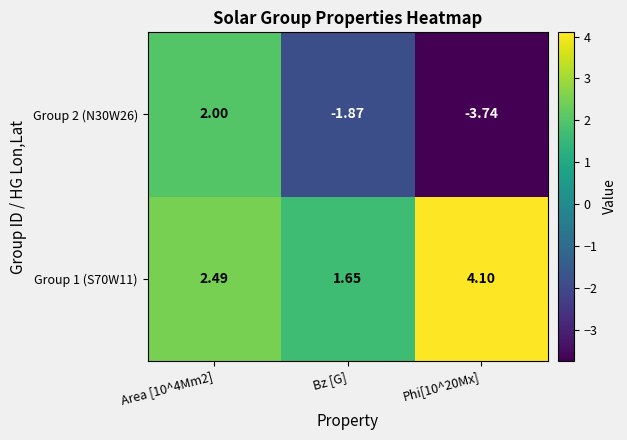

Is the value of Group 2 (N30W26) at Bz [G] greater than the value of Group 1 (S70W11) at Bz [G]?

No